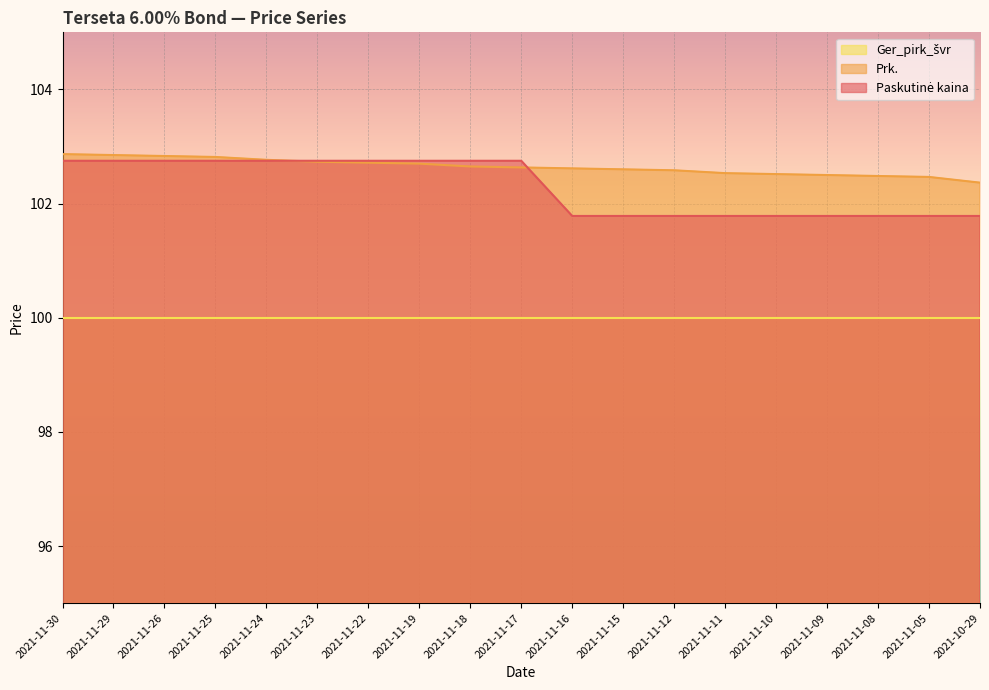

What is the label of the 17th point from the right?

2021-11-26